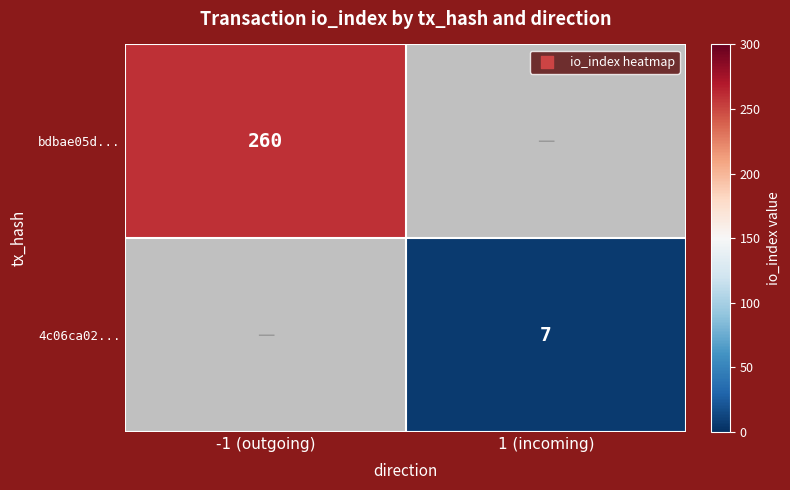

The value of 4c06ca02... at 1 (incoming) is 7. True or false?

True